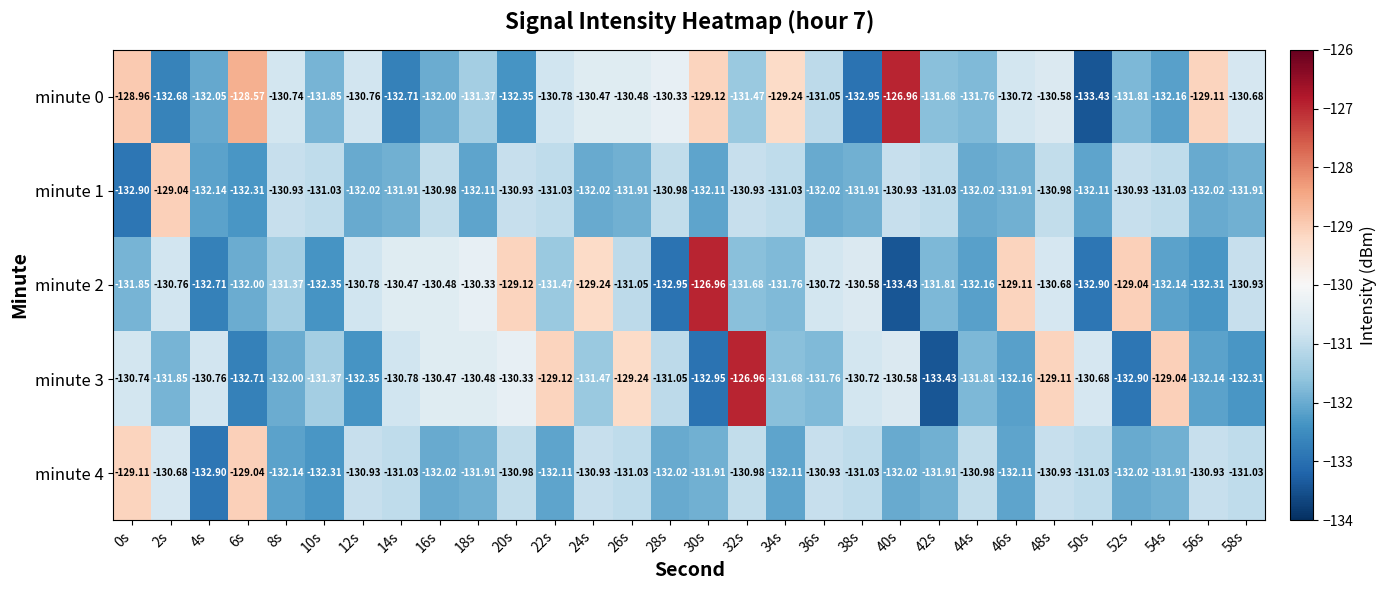

Is the value of minute 0 at 28s greater than the value of minute 4 at 26s?

Yes